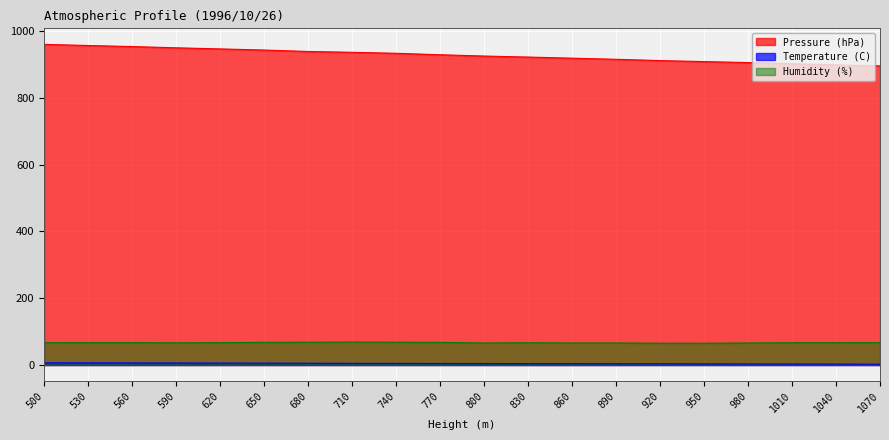

The value of Temperature (C) at 560 is 8.2. True or false?

False